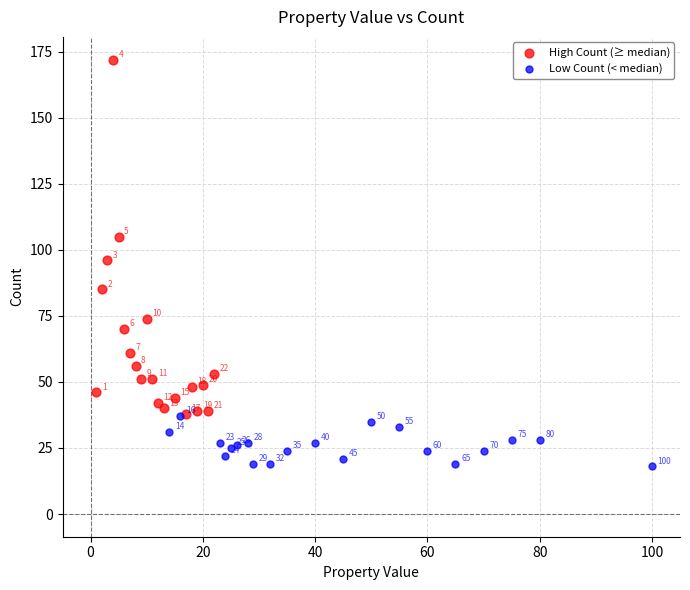

Which series has the widest spread of Y values?

High Count (≥ median)